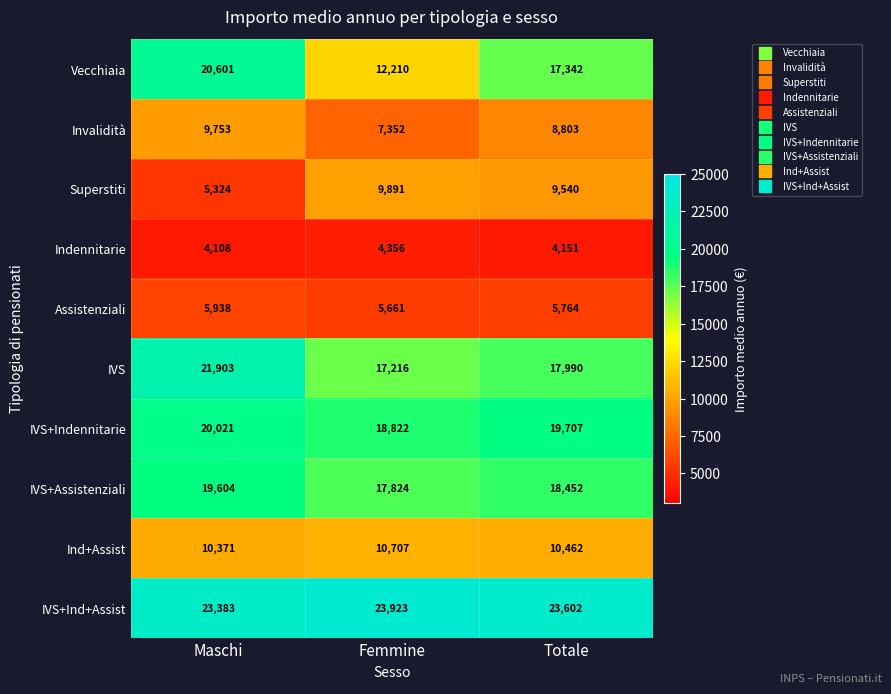

What is the sum of the Invalidità values at Maschi and Femmine?

17105